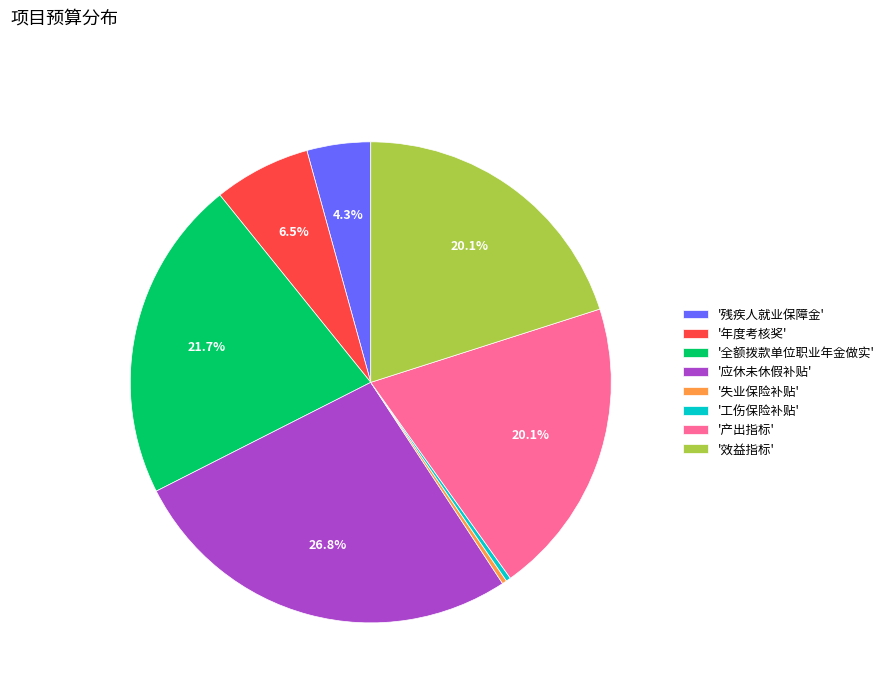

Approximately how many times larger is the value at '年度考核奖' compared to '效益指标'?

0.3